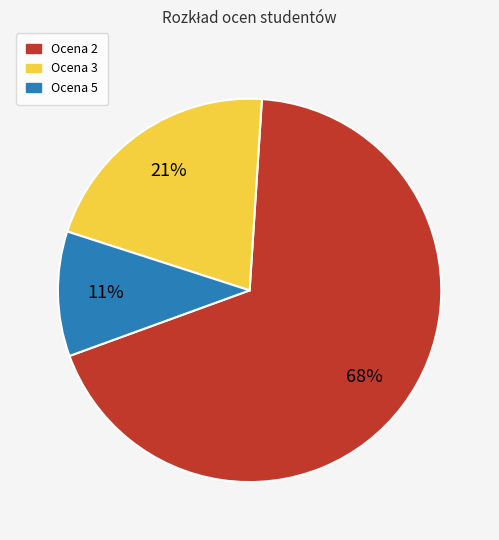

Is there a majority slice in this chart?

Yes